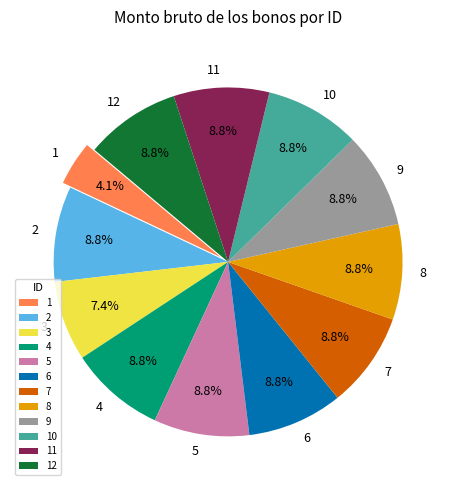

Is 1 the majority of the pie?

No